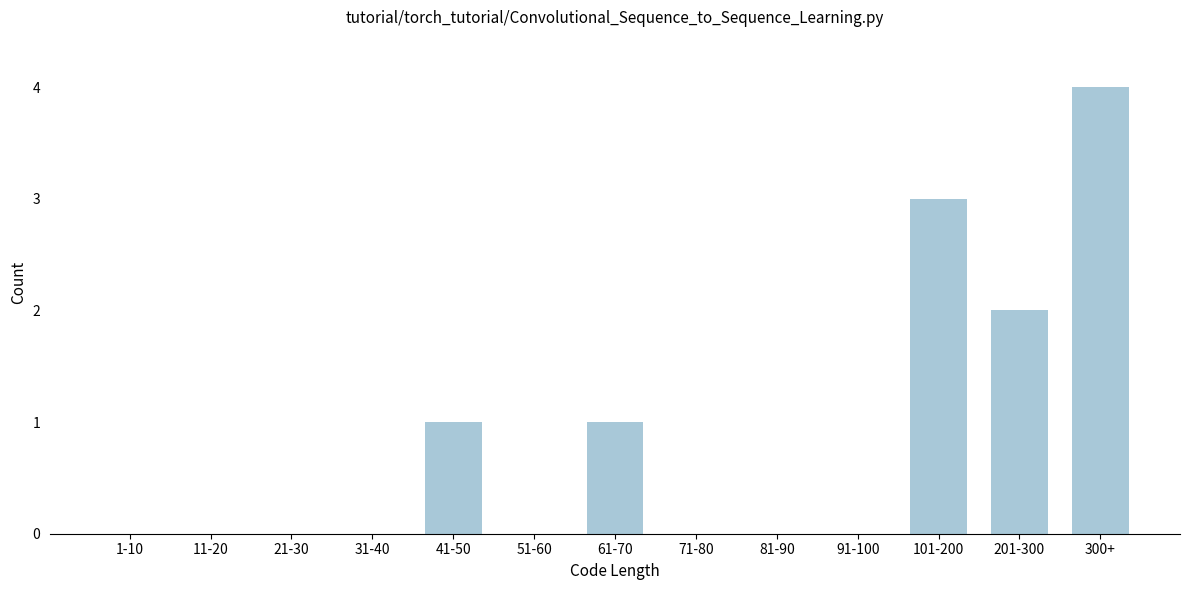

Reading left to right, list all the values displayed in this chart.

1-10=0	11-20=0	21-30=0	31-40=0	41-50=1	51-60=0	61-70=1	71-80=0	81-90=0	91-100=0	101-200=3	201-300=2	300+=4